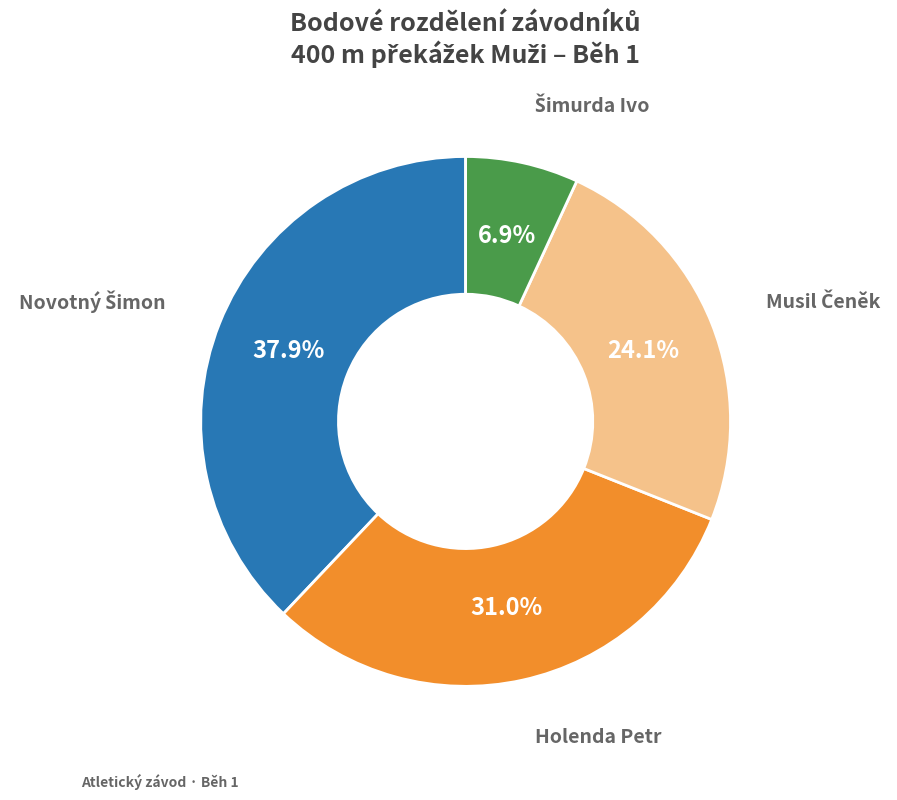

Is there any slice that represents more than half of the pie?

No